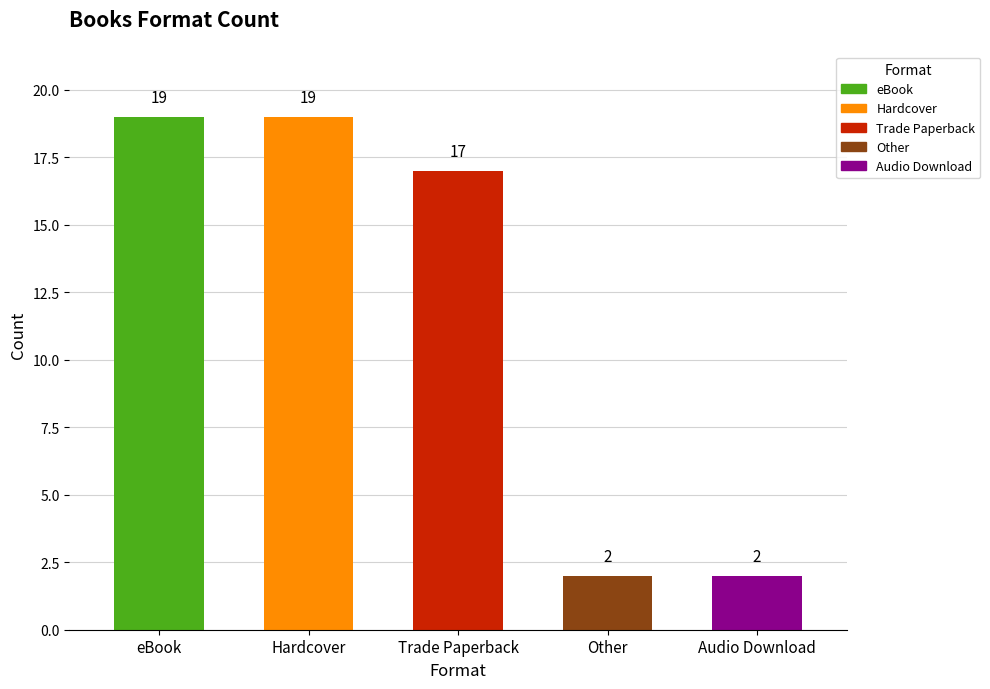

Reading right to left, extract all data points from this chart.

Audio Download=2	Other=2	Trade Paperback=17	Hardcover=19	eBook=19